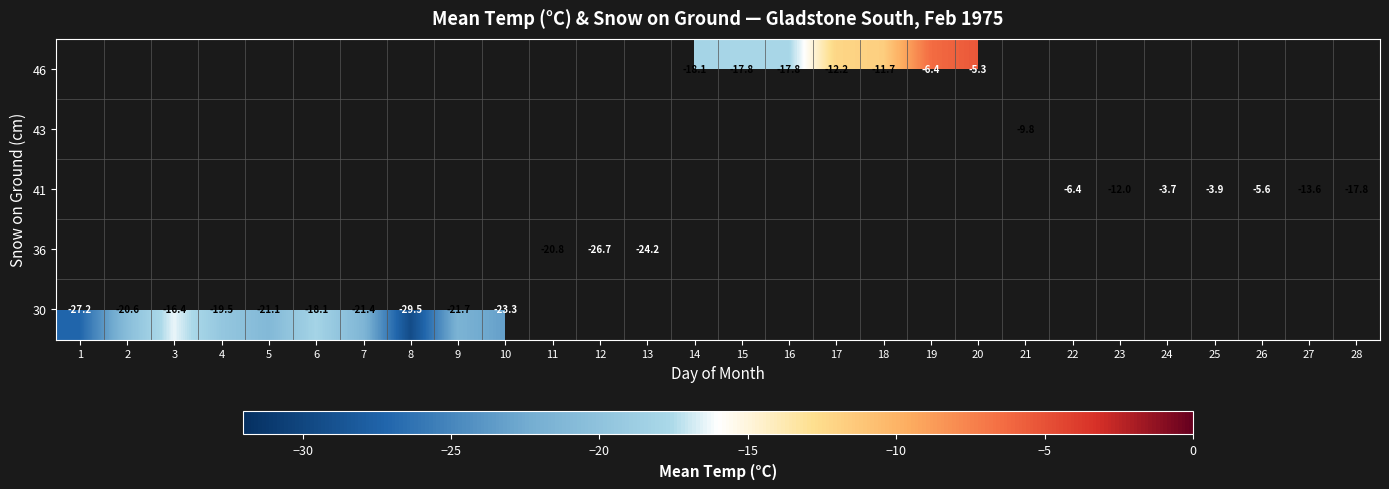

How many data points does each series have?

28